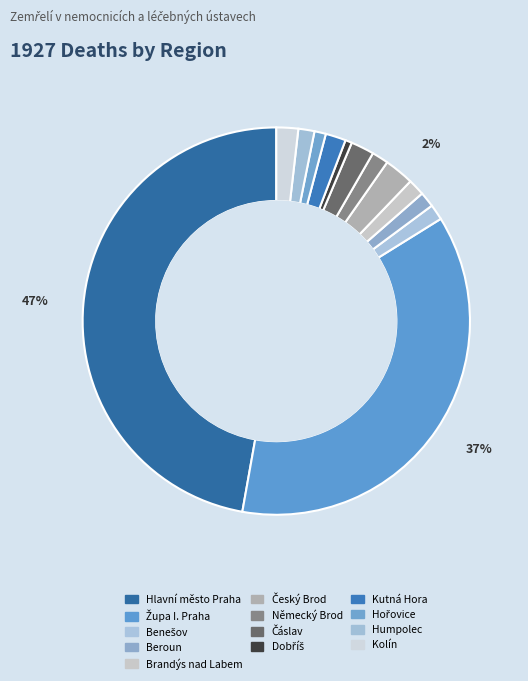

How many segments does this pie chart have?

13